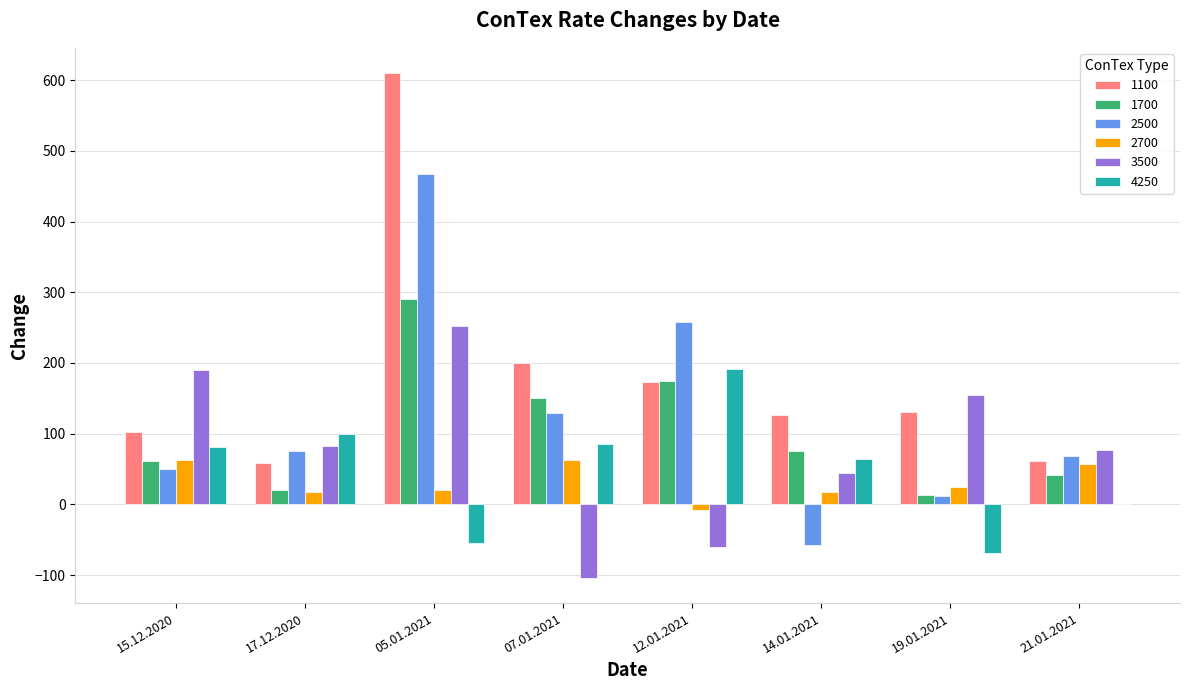

Is the value of 2500 at 14.01.2021 greater than the value of 3500 at 05.01.2021?

No